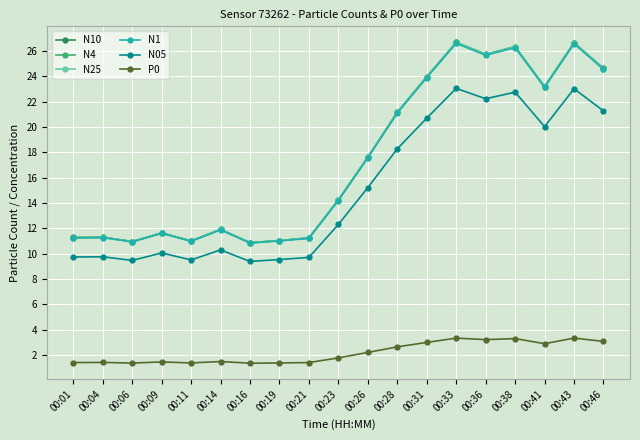

Is the value of N10 at 00:31 greater than the value of N25 at 00:26?

Yes